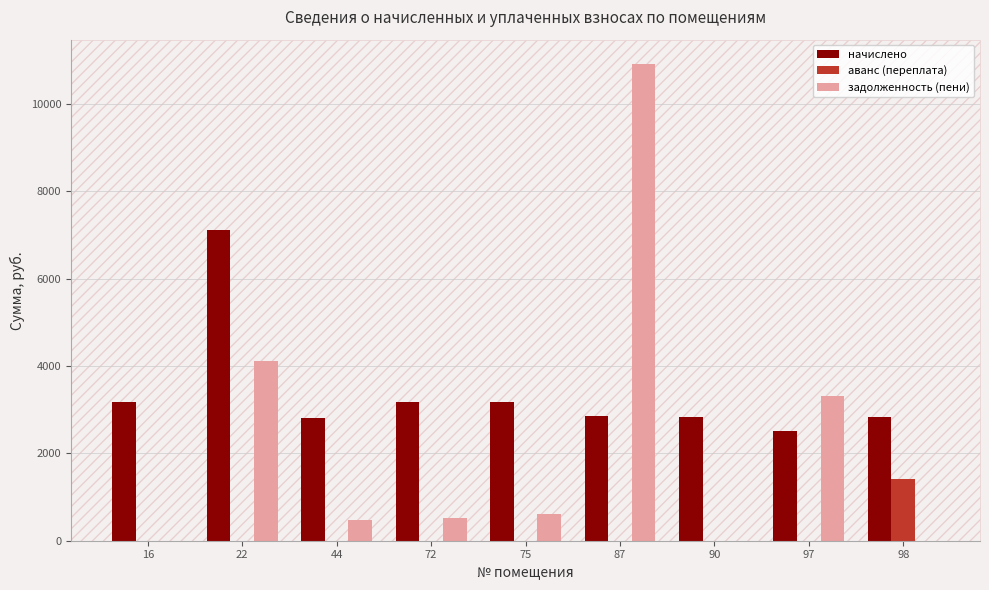

What is the average value of the задолженность (пени) series?

2219.0